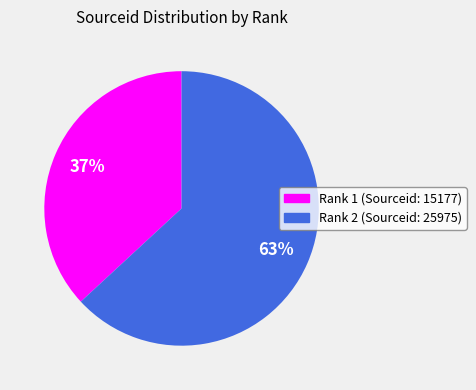

Is there a majority slice in this chart?

Yes